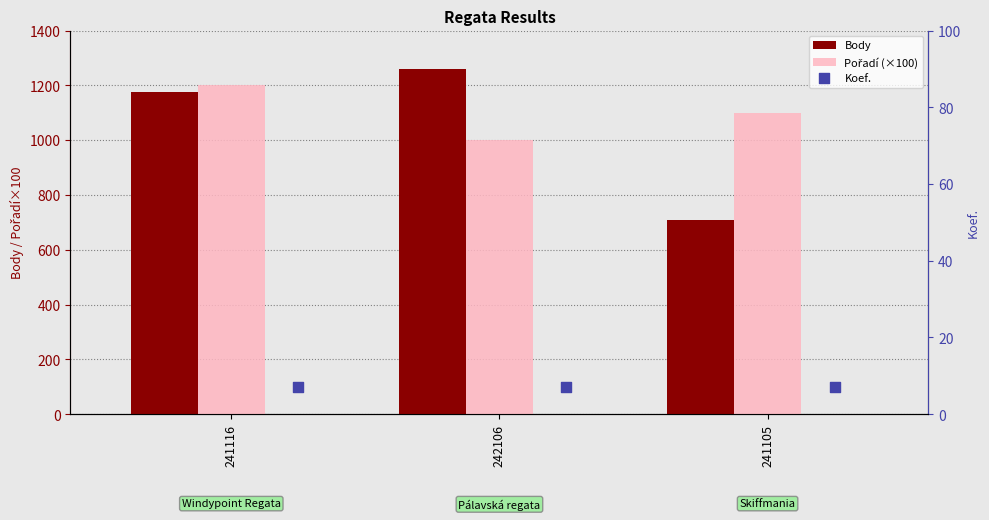

At how many categories does at least one series exceed 389?

3